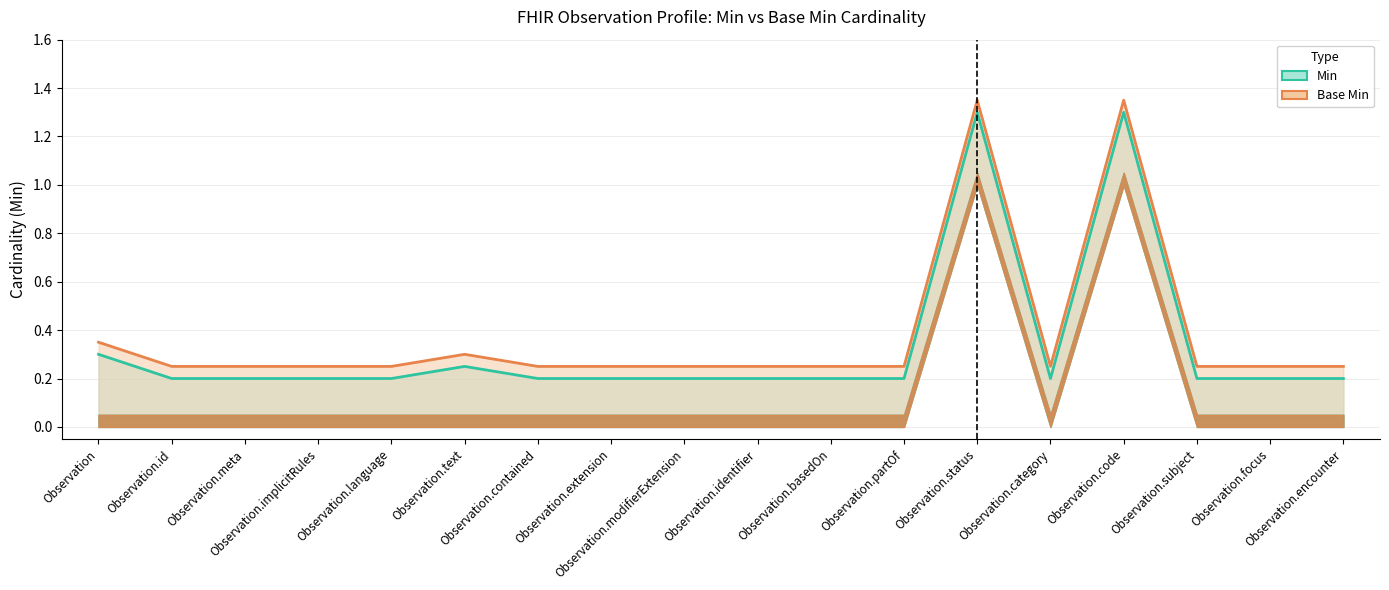

True or false: Base Min has a value of 0.2 at Observation.basedOn.

True